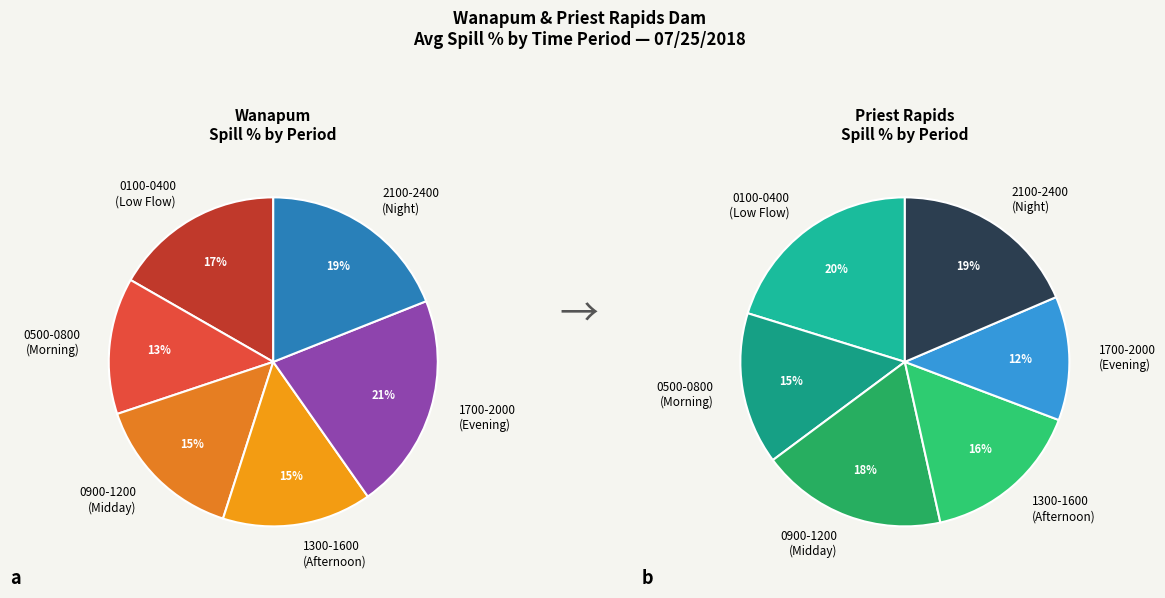

The 2 slice represents 18% of the pie. True or false?

False